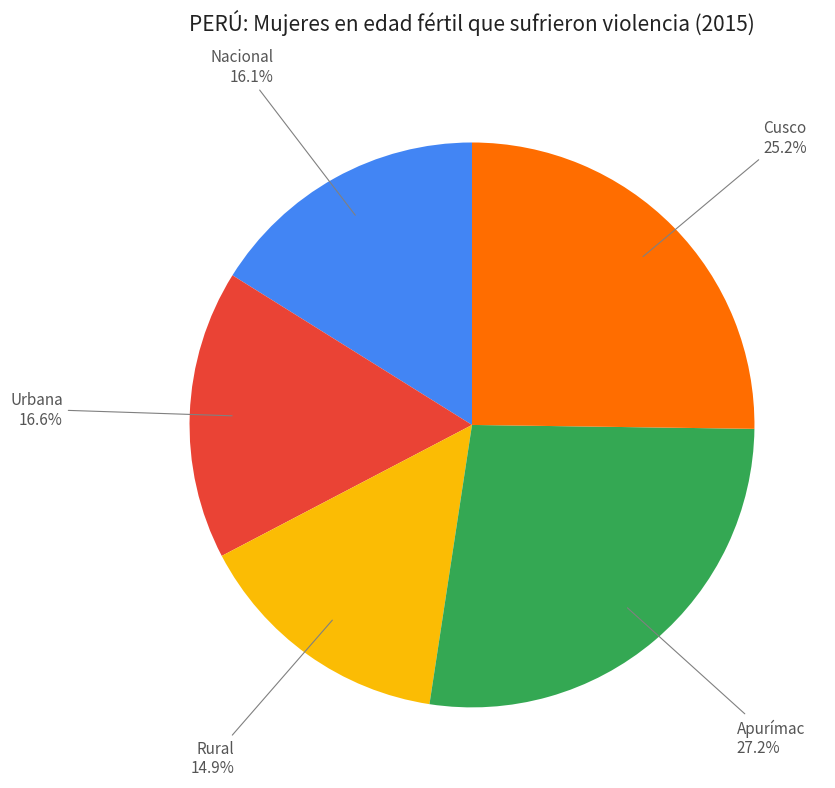

Is there any slice that represents more than half of the pie?

No